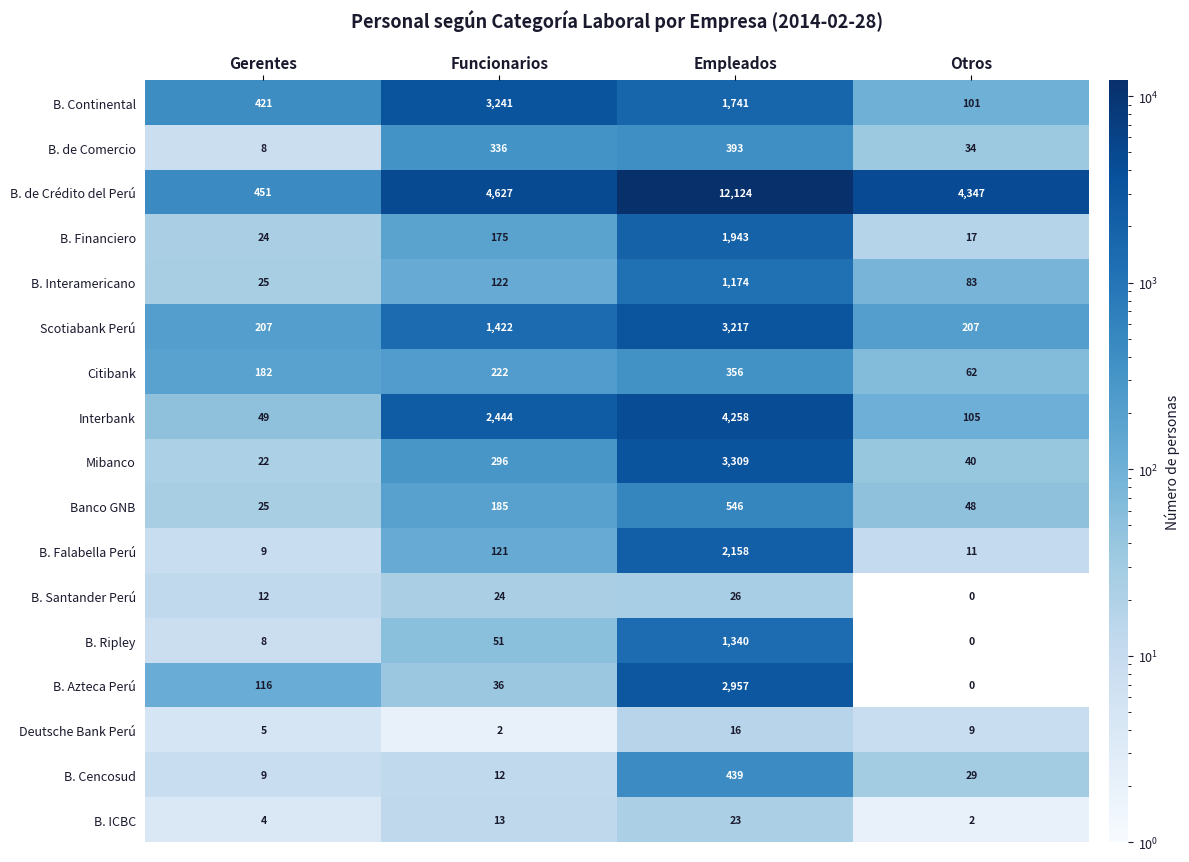

At how many categories does at least one series exceed 3716?

3